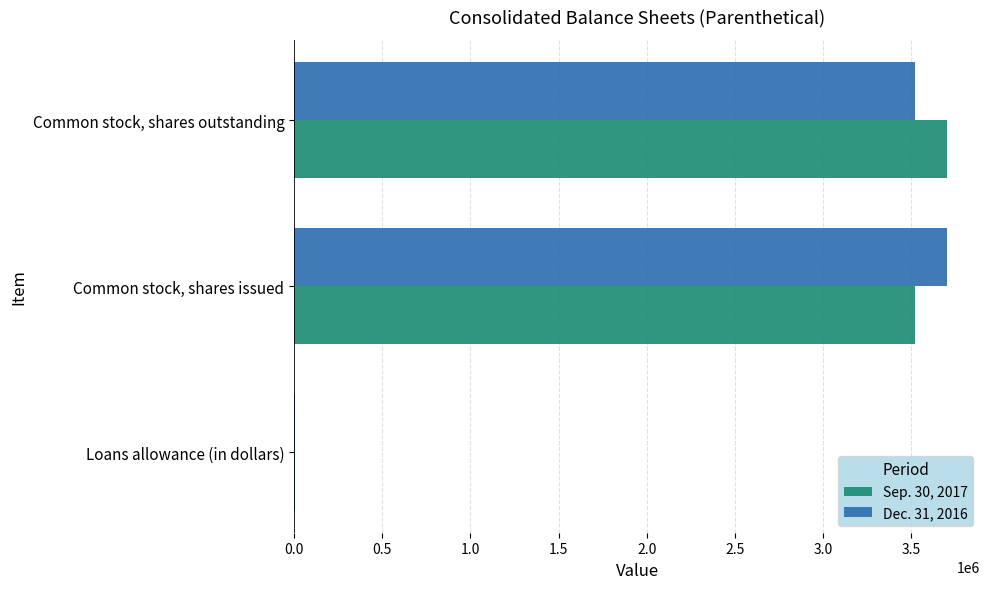

The value of Dec. 31, 2016 at Common stock, shares issued is 3704704. True or false?

True